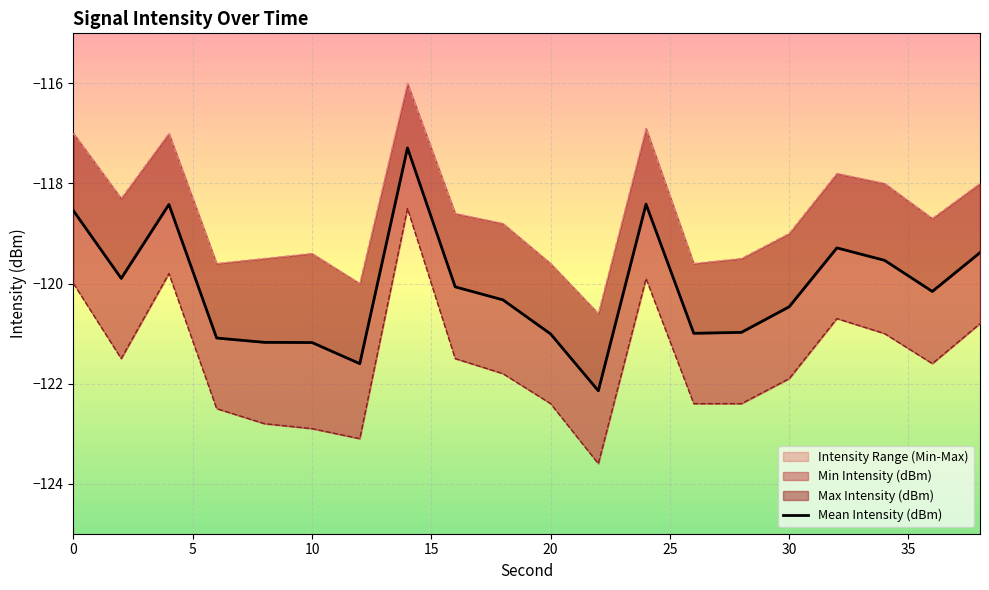

Which label corresponds to the largest value in the chart?

14